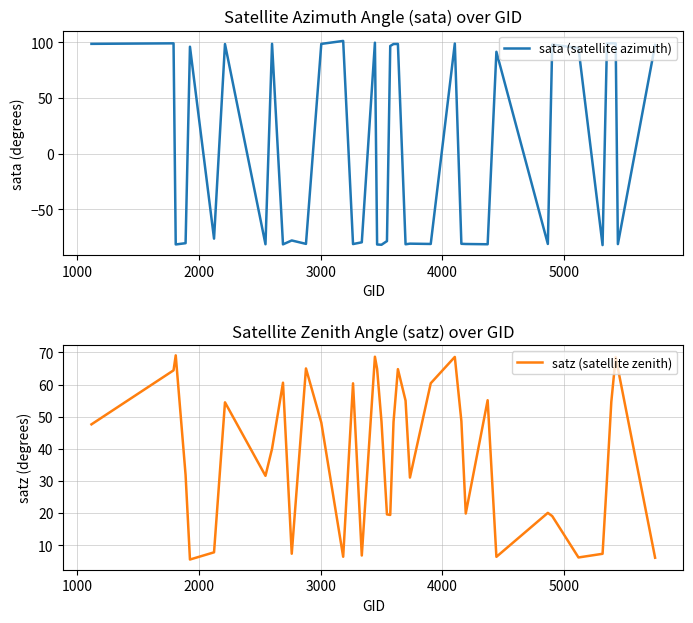

Does the chart have visible grid lines?

Yes